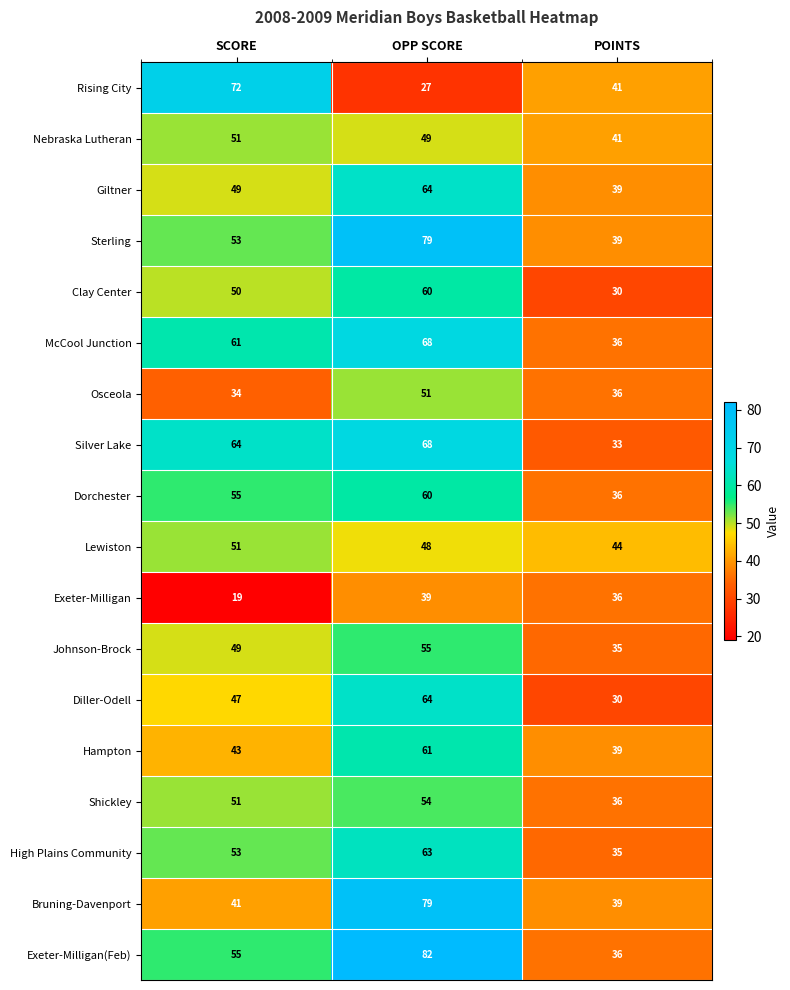

At which label does Lewiston first exceed 48?

SCORE